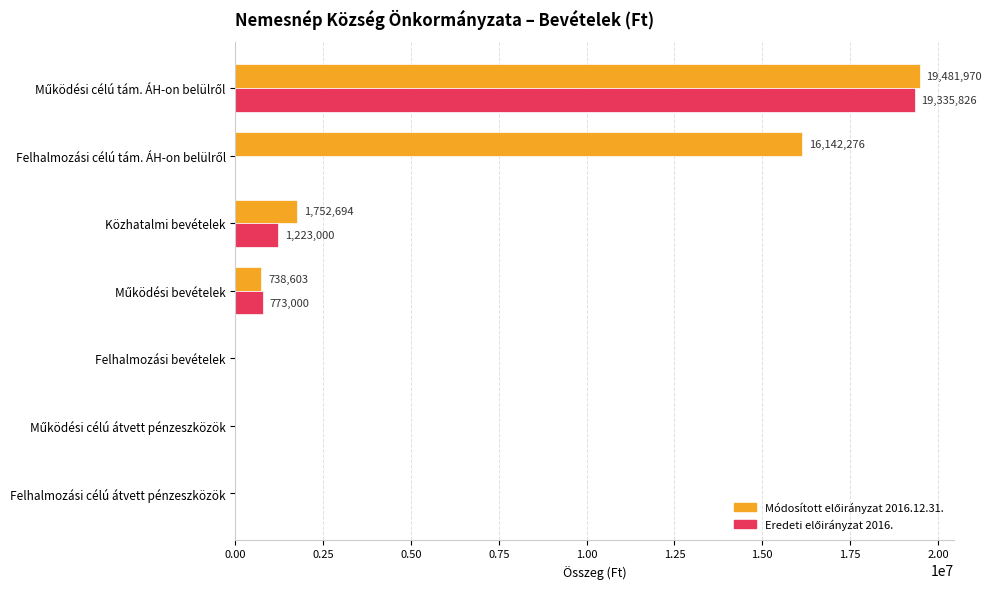

What is the greatest value displayed?

19481970